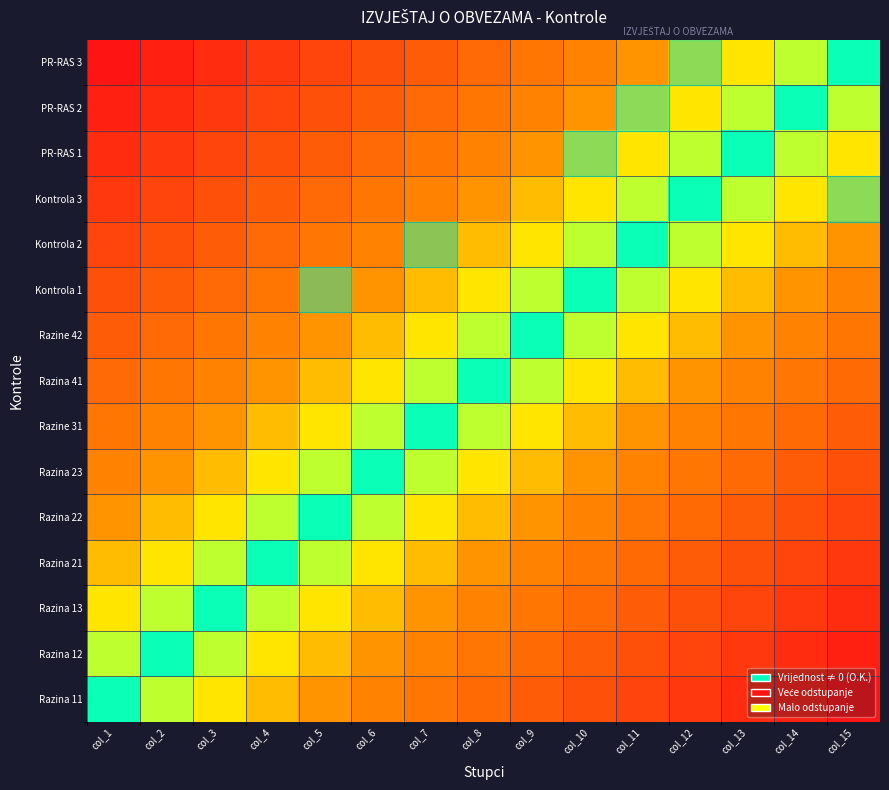

How many data points does each series have?

15